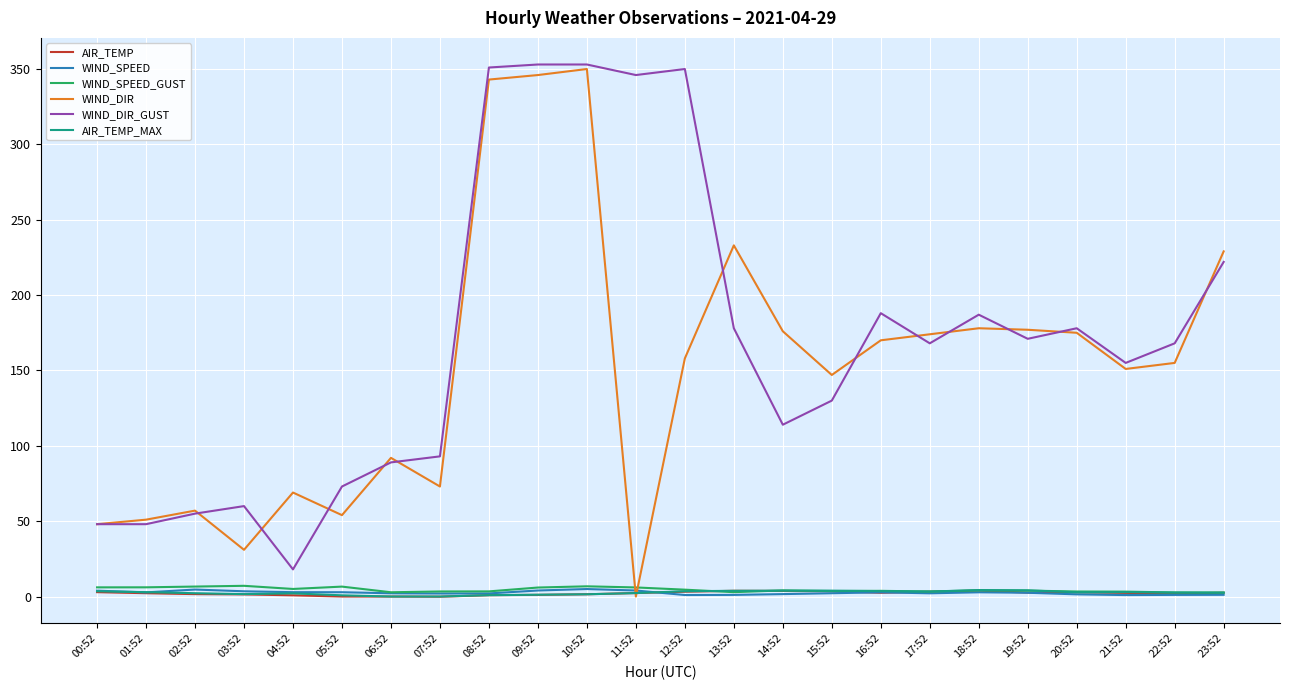

Read the WIND_DIR value at 09:52.

346.0